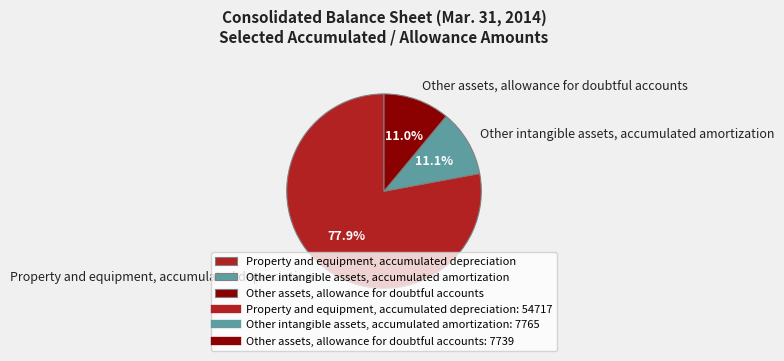

What percentage is the Other intangible assets, accumulated amortization slice, to the nearest percent?

11%